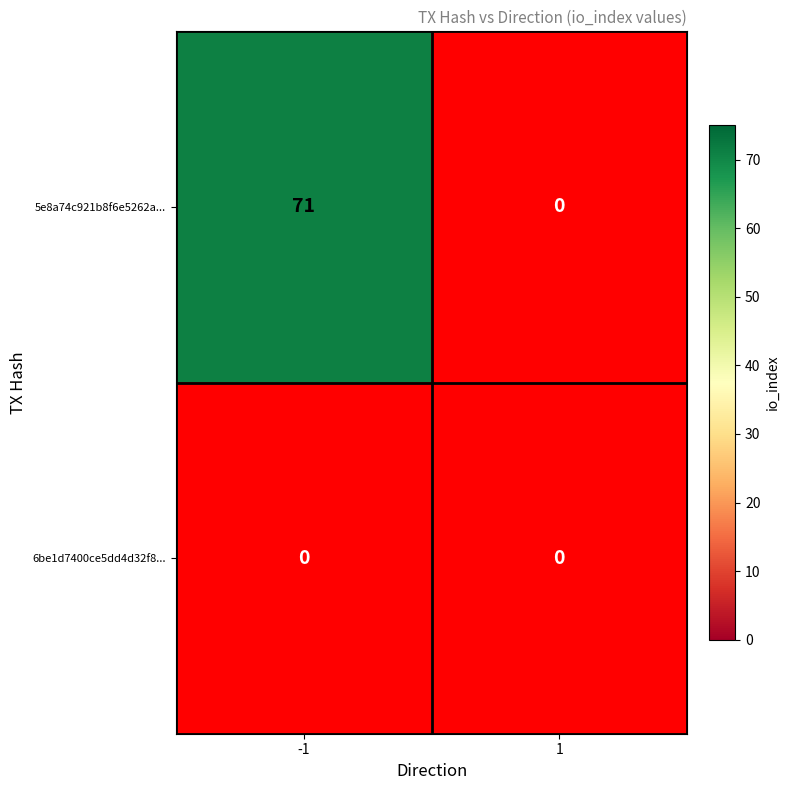

At which label does 5e8a74c921b8f6e5262a6d08bd5f171978ff362... reach its peak?

-1